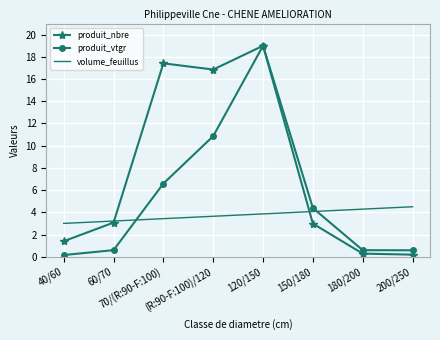

What is the spread (max minus min) of values at 150/180?

1.4